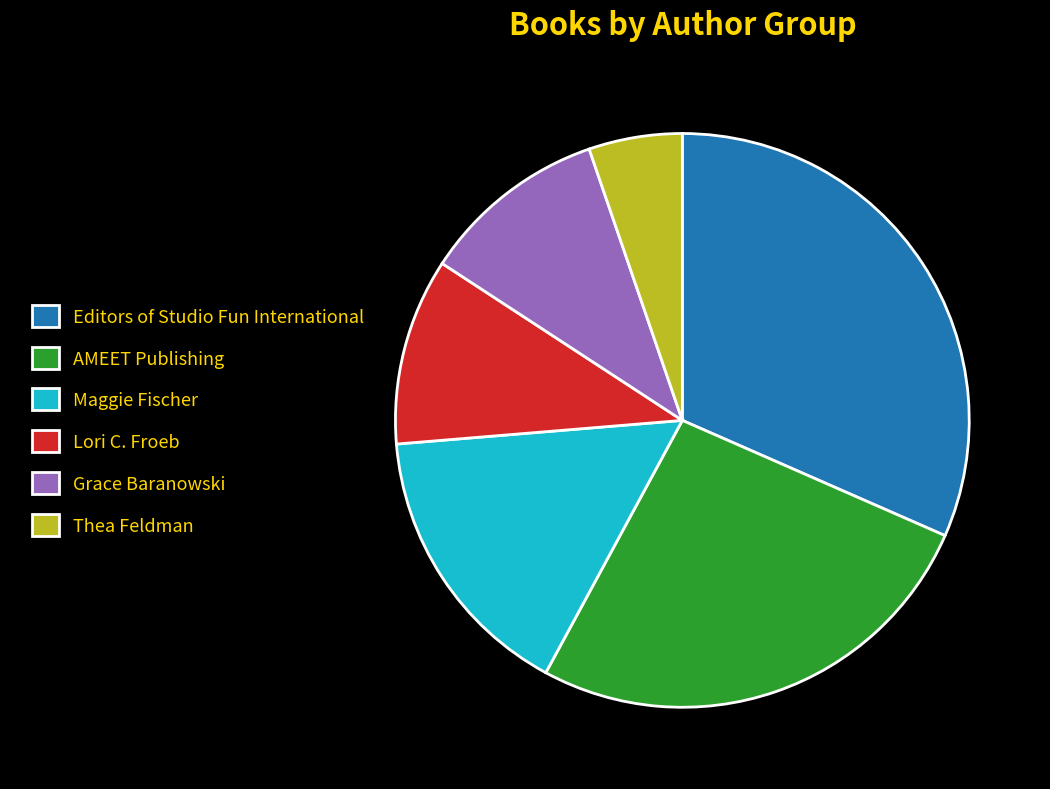

Between Thea Feldman and Lori C. Froeb, which is larger?

Lori C. Froeb